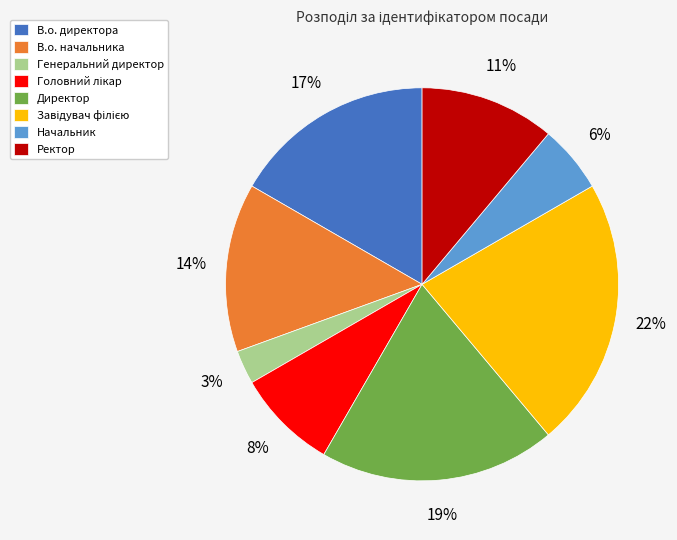

Which category has the smallest portion of the pie?

Генеральний директор